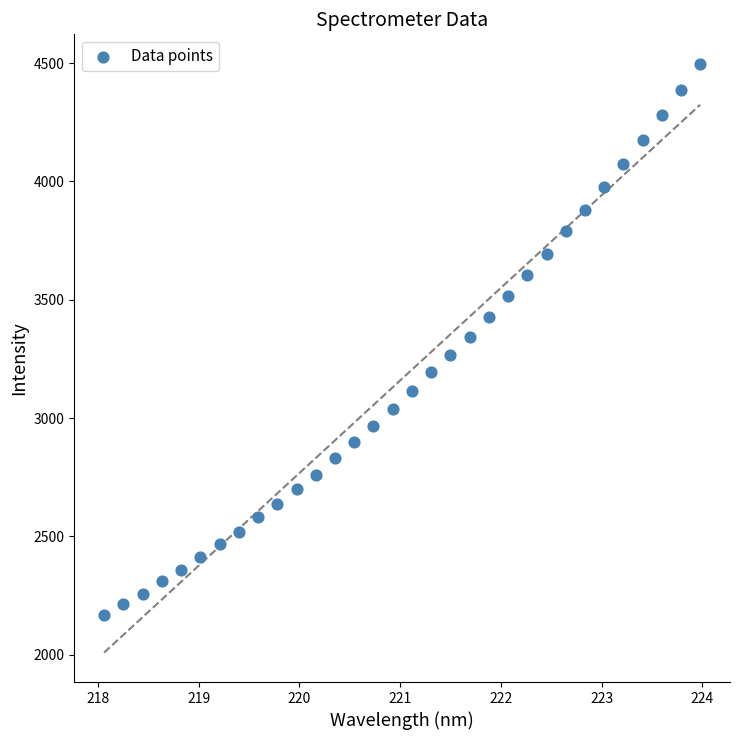

What is the range of X values (max minus min)?

5.9